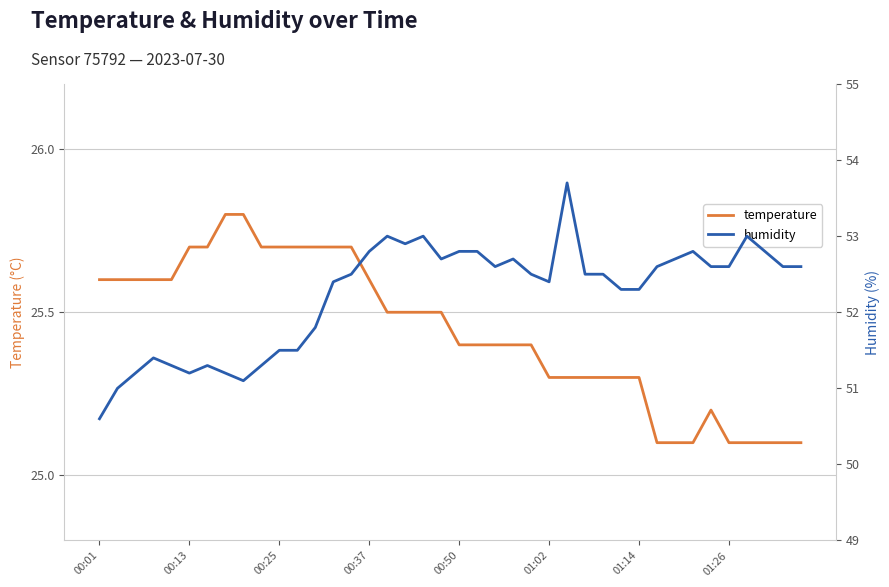

Count the number of categories in the chart.

40